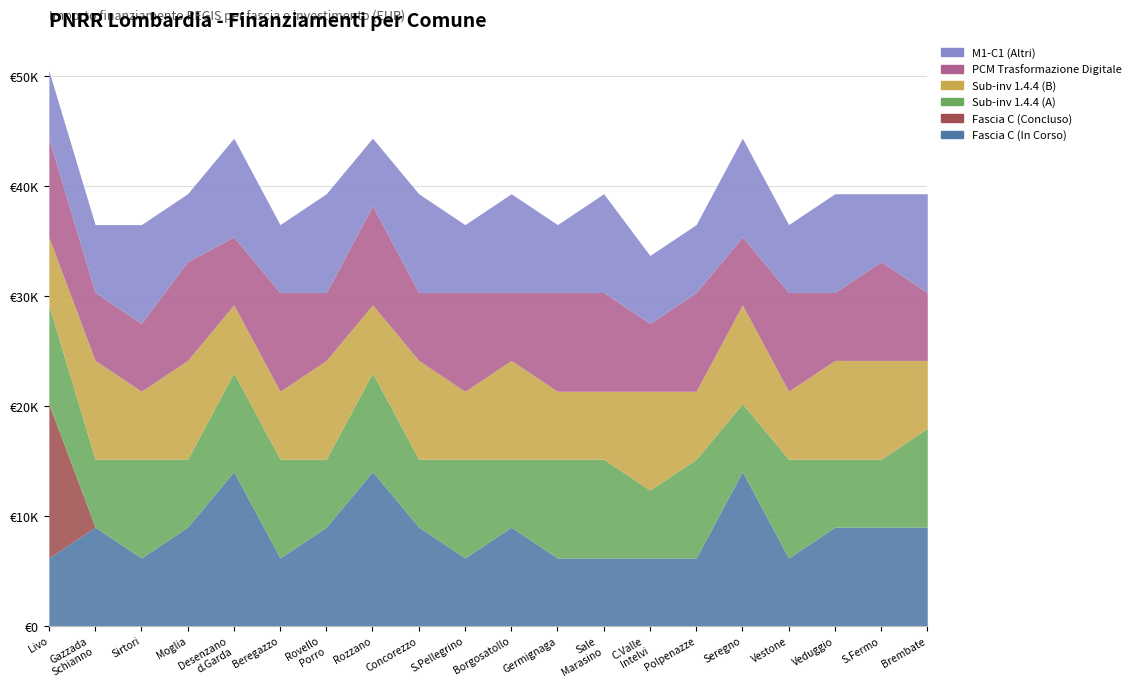

Which series changed the most between 1.4 and 1.4?

Concluso